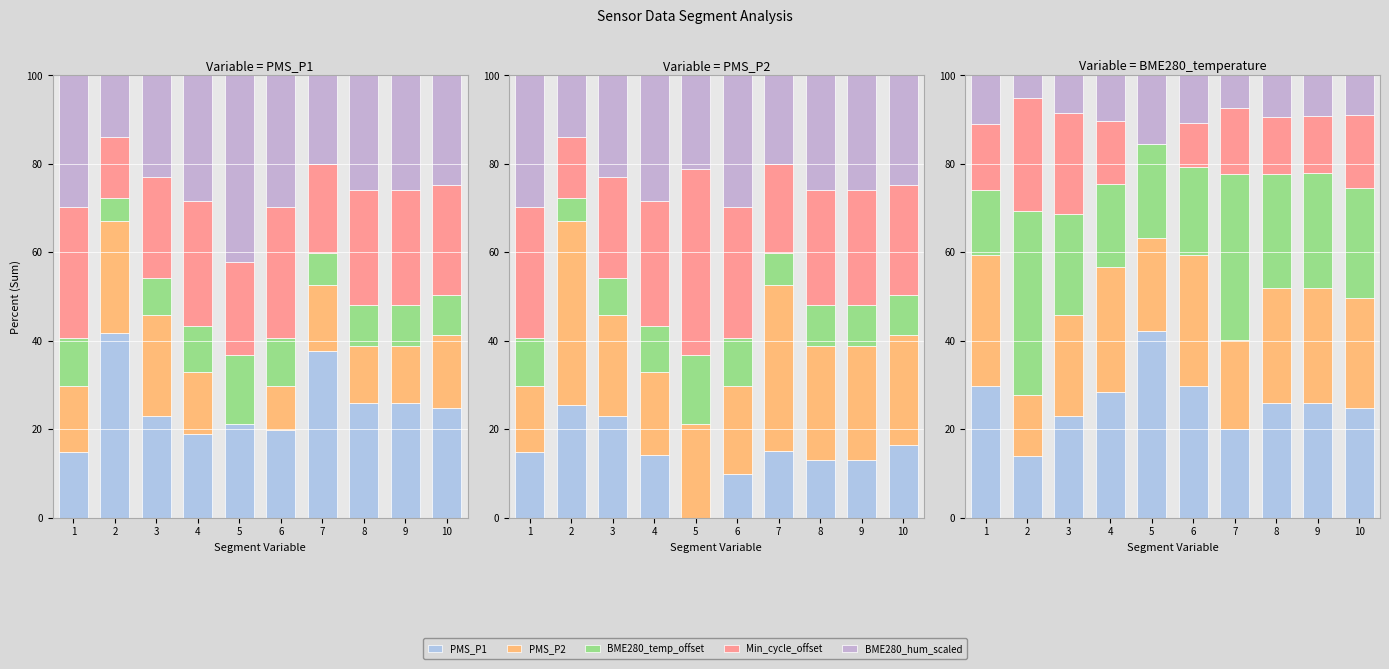

What is the spread (max minus min) of values at 7?

30.3